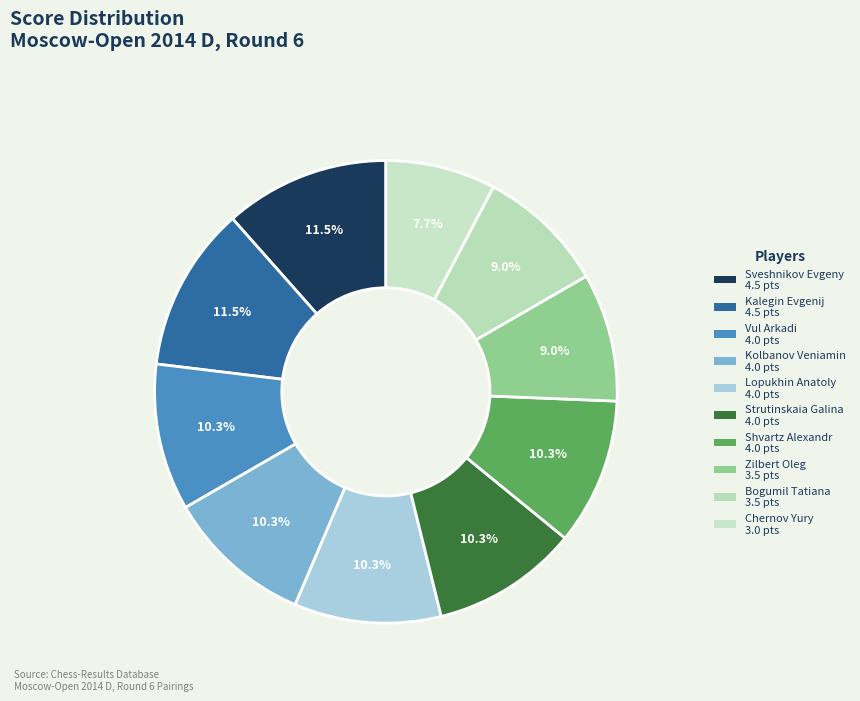

Count the number of slices in the pie.

10